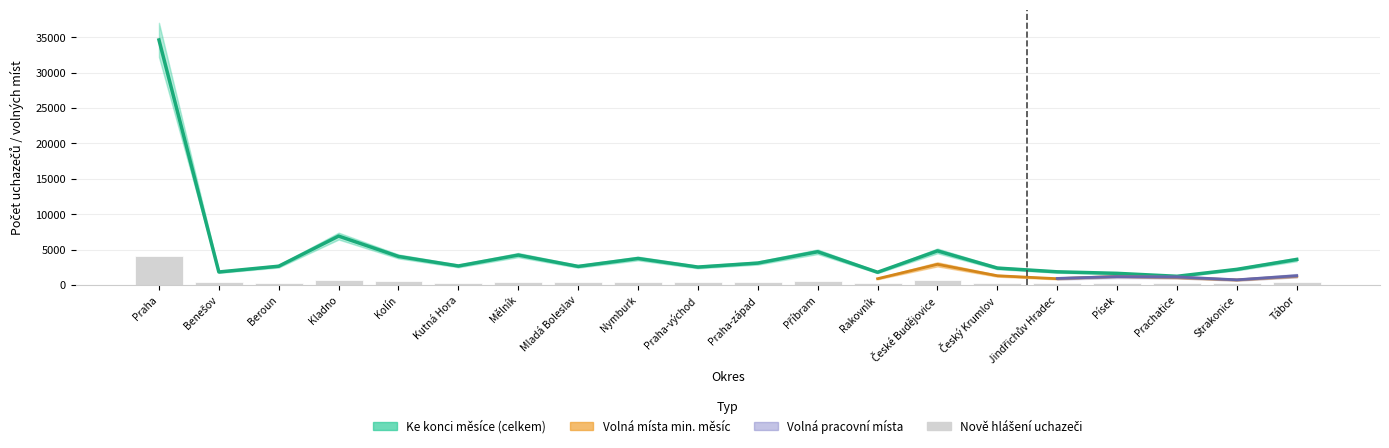

Where is Ke konci sledovaného měsíce (celkem) nearest to the value 17919?

Kladno